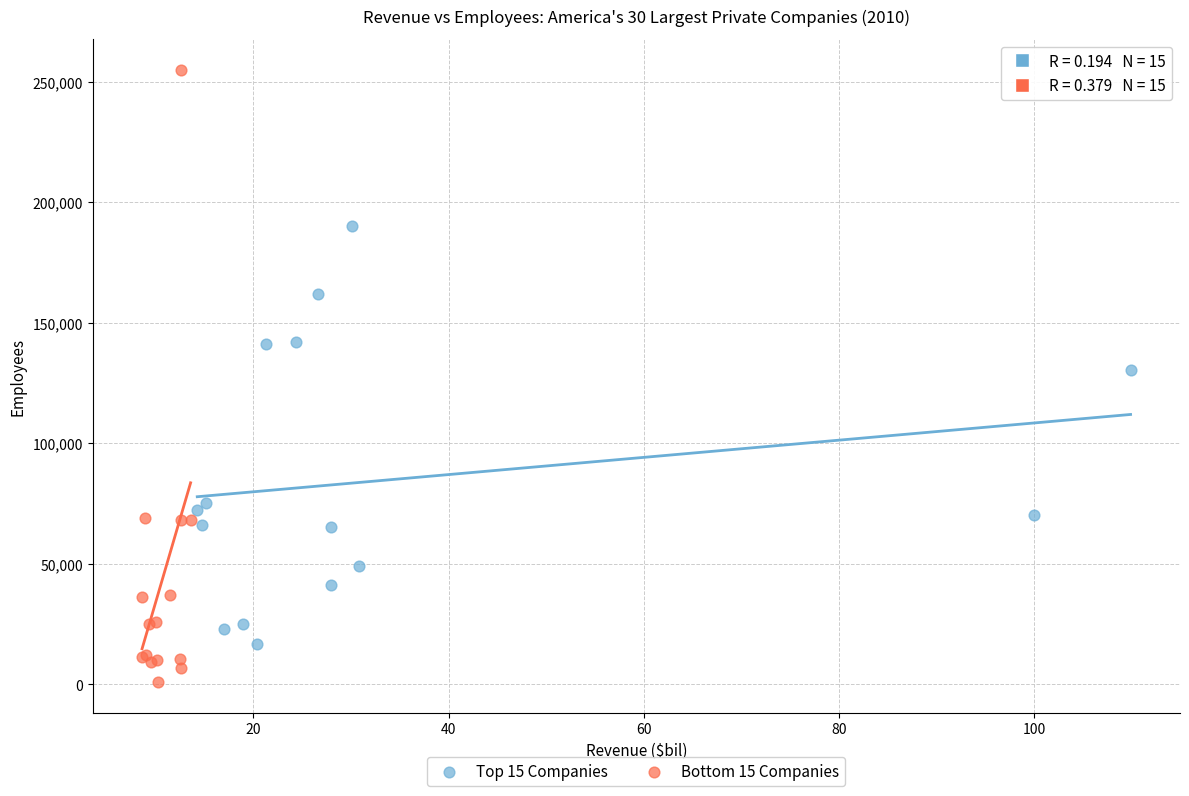

Which series reaches the maximum Y coordinate?

Bottom 15 Companies